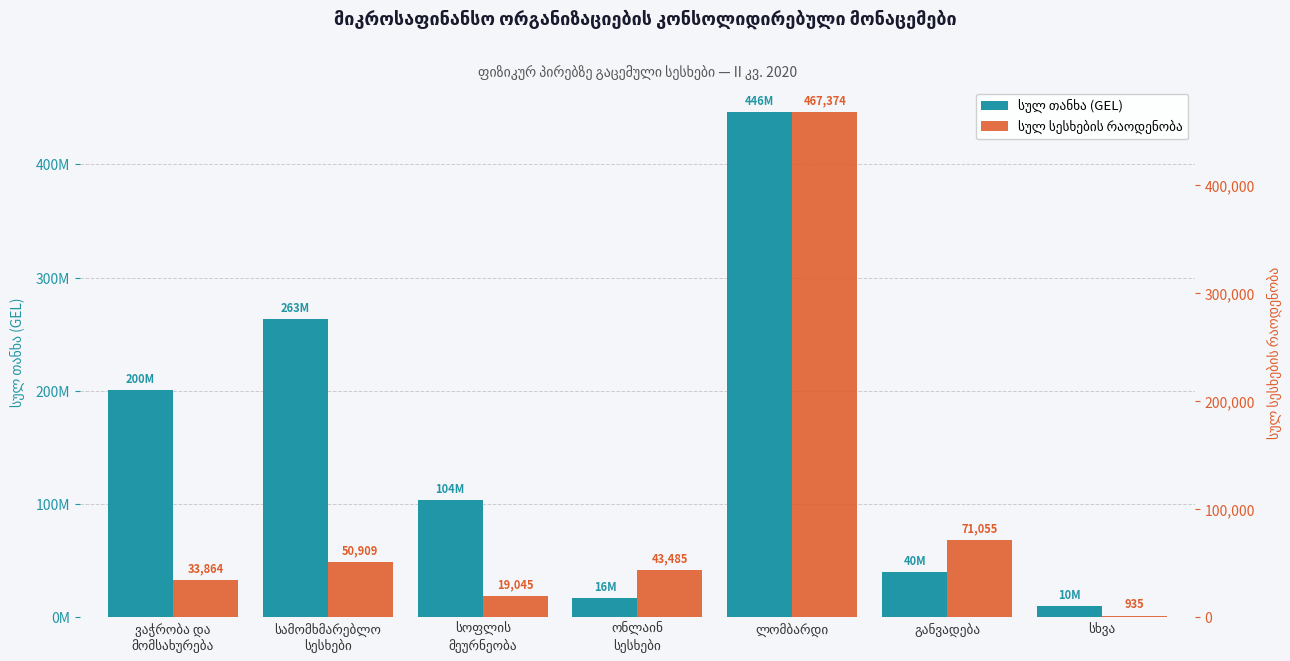

What is the maximum value shown in the chart?

445943696.5